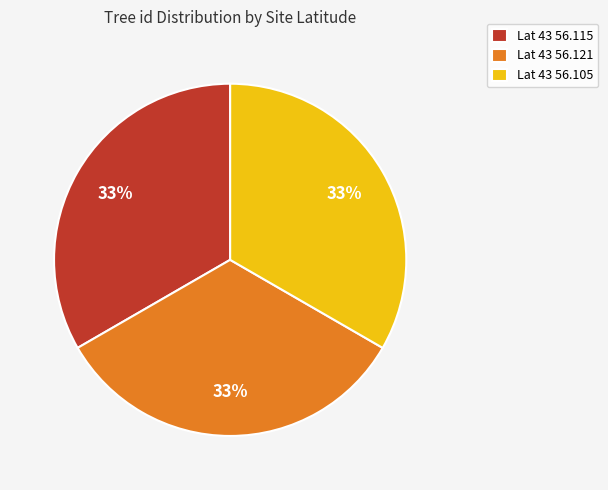

Does any single category account for the majority?

No